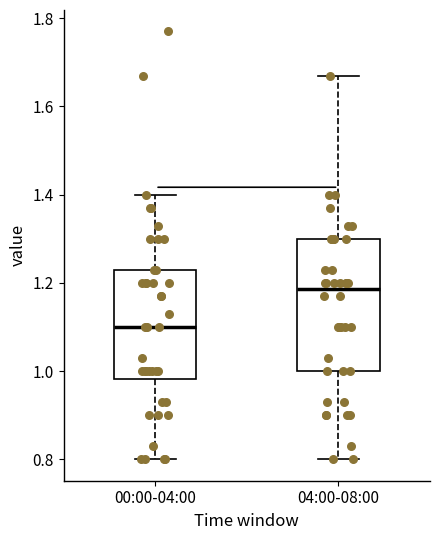

Which box's median line is the highest?

04:00-08:00